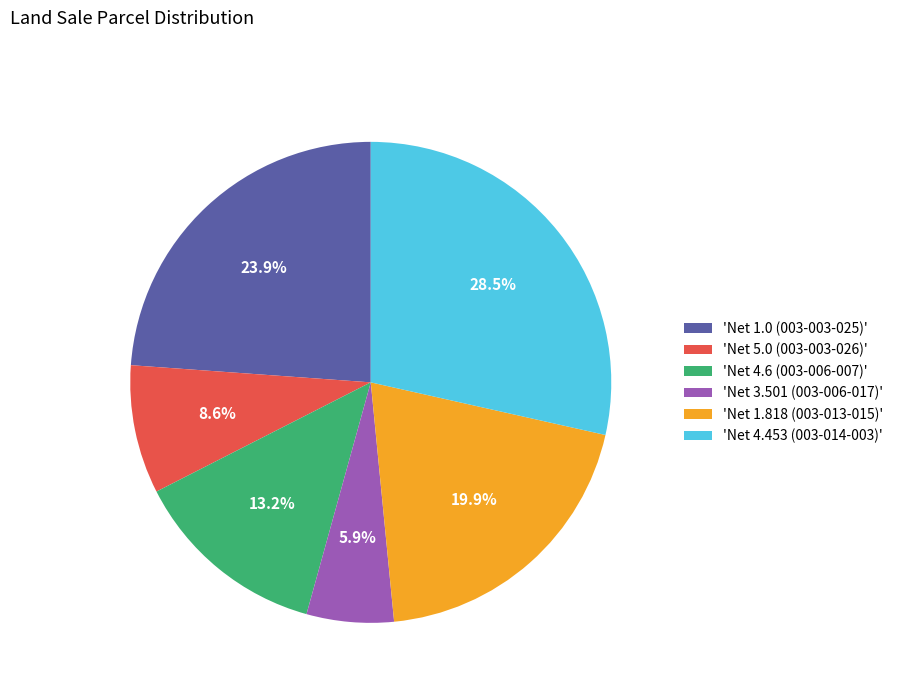

Which category has the biggest portion of the pie?

'Net 4.453 (003-014-003)'